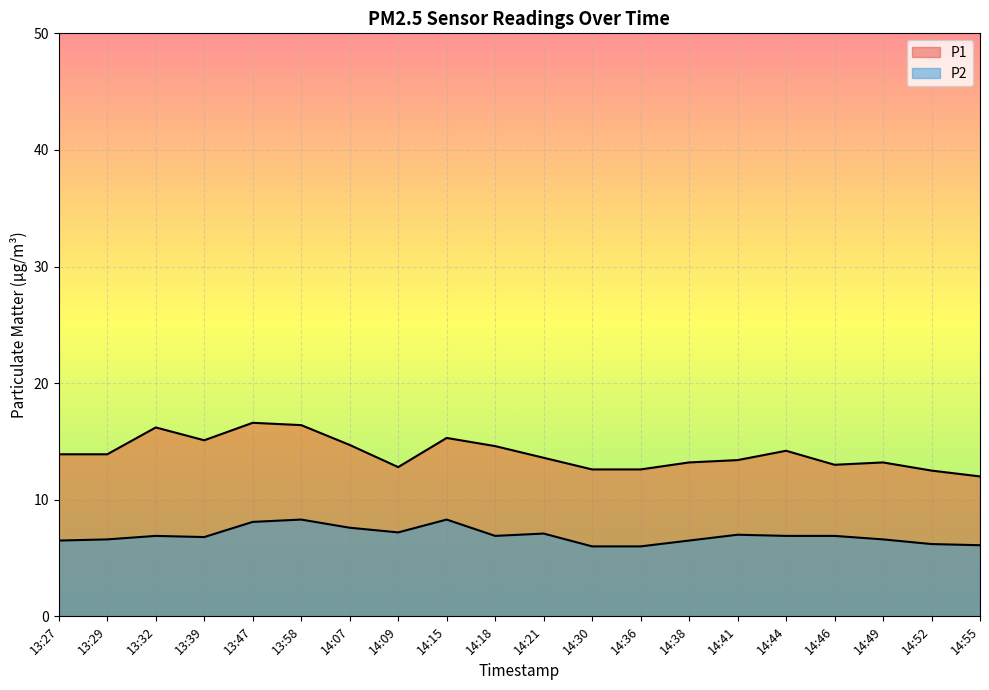

At 13:47, list the series in order from largest to smallest.

P1, P2